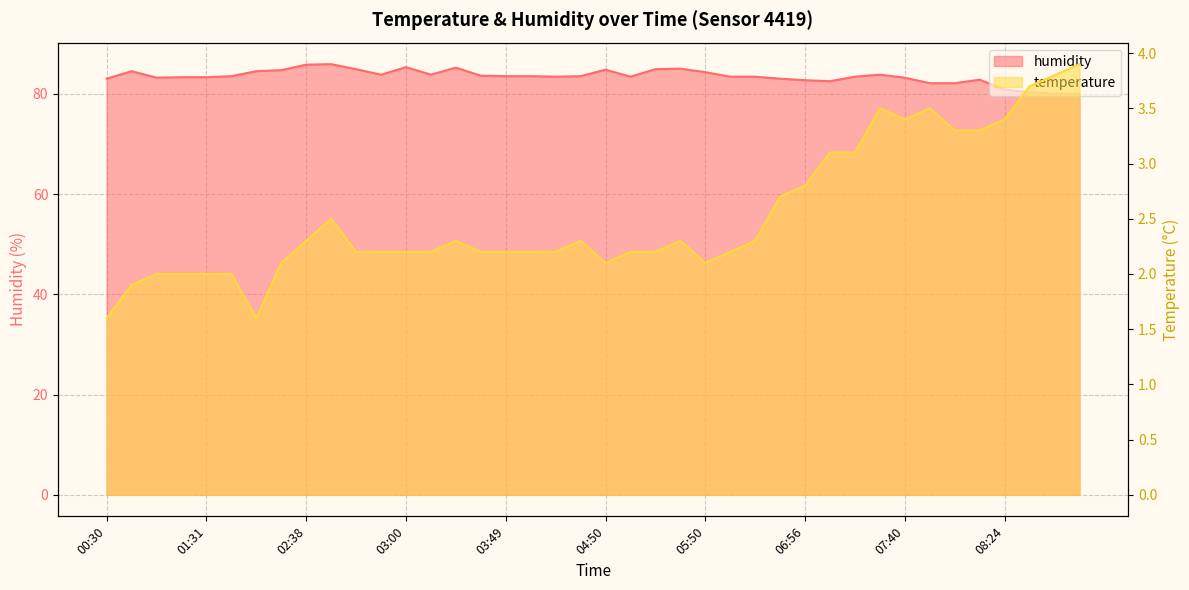

At which label does humidity reach its minimum?

08:58